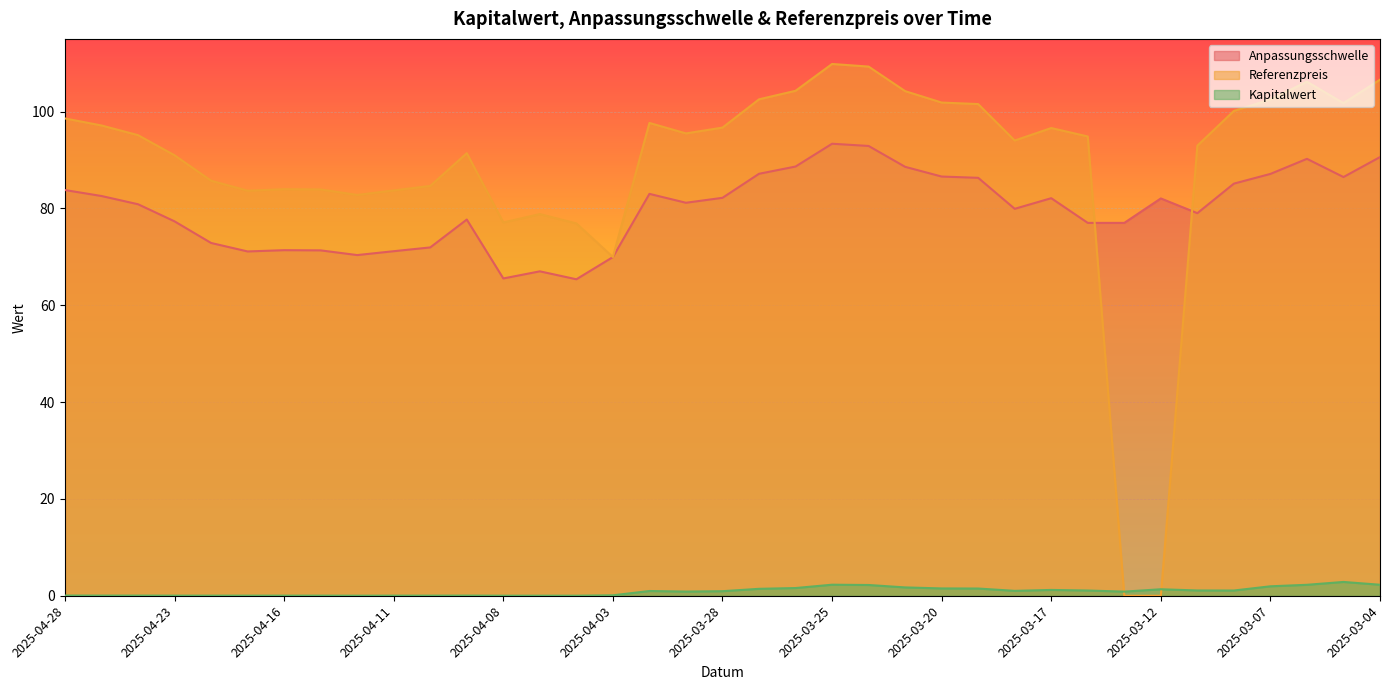

The Kapitalwert series shows 0.4 at 2025-03-21. True or false?

False